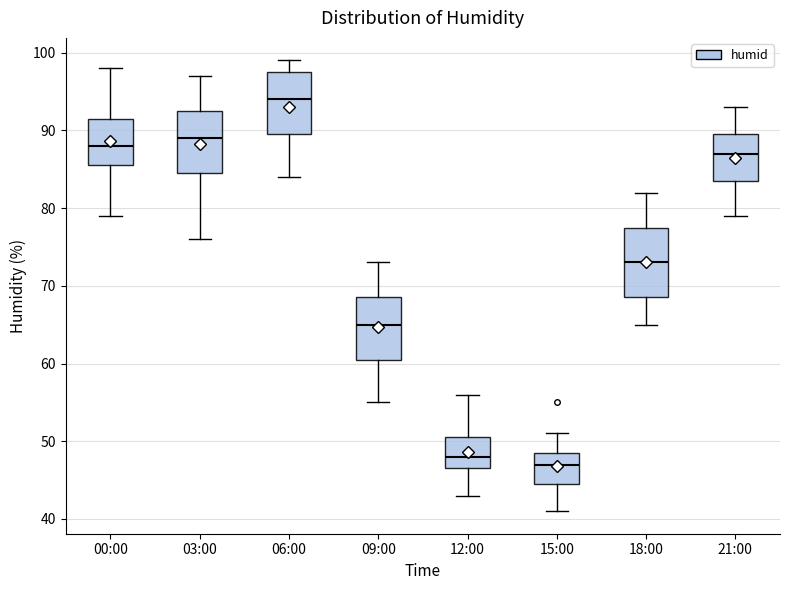

Which box's median line is the highest?

06:00